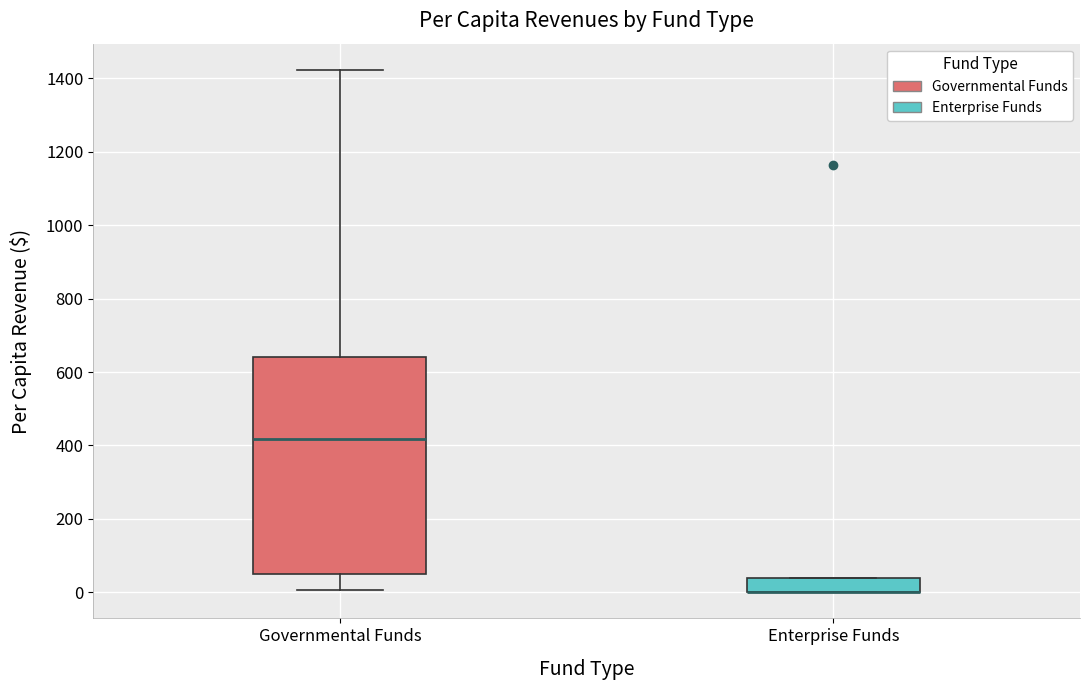

Reading left to right, read every box against the y-axis: the position of its median line, the range the box covers, and the ends of its whiskers. The values are not printed on the chart, so give them approximately, as read against the axis.

Governmental Funds: median 420, box 40 to 640, whiskers 0 to 1420
Enterprise Funds: median 0 (drawn on the box's lower edge), box 0 to 40, whiskers 0 to 40